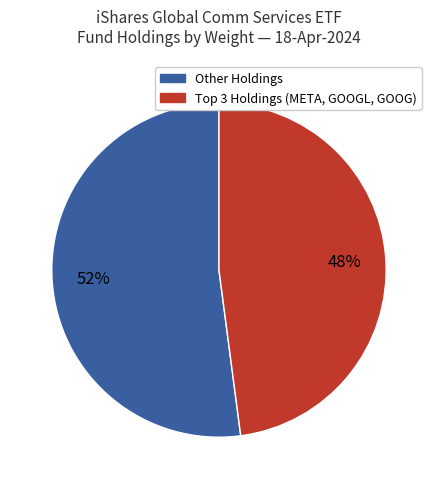

To the nearest percent, what is the average slice percentage?

50%